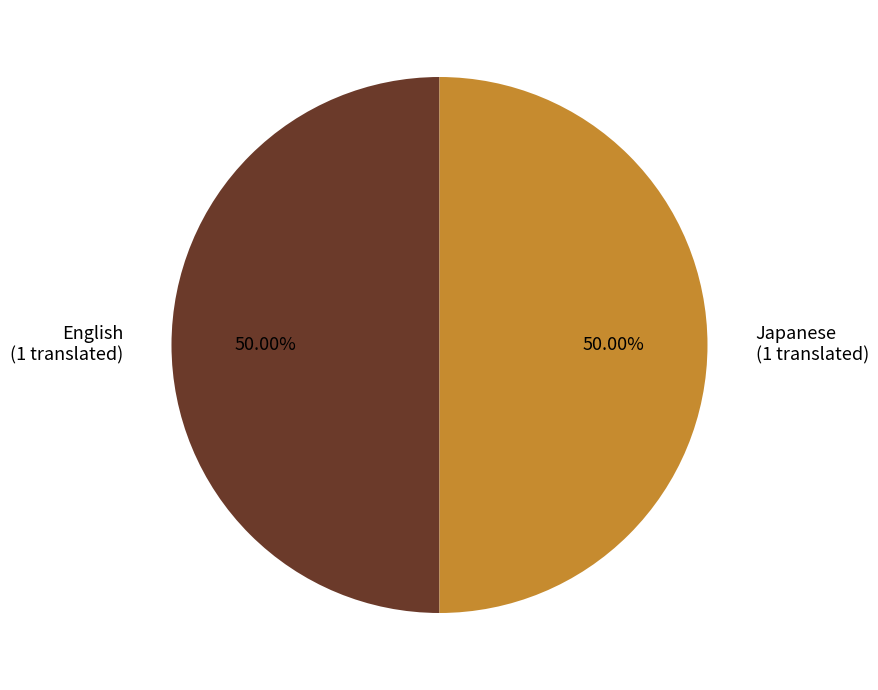

How many segments does this pie chart have?

2